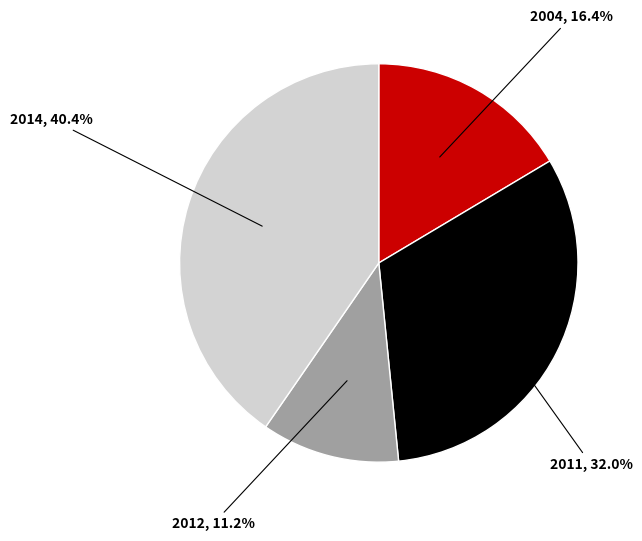

Rank the categories by value from highest to lowest.

2014, 2011, 2004, 2012